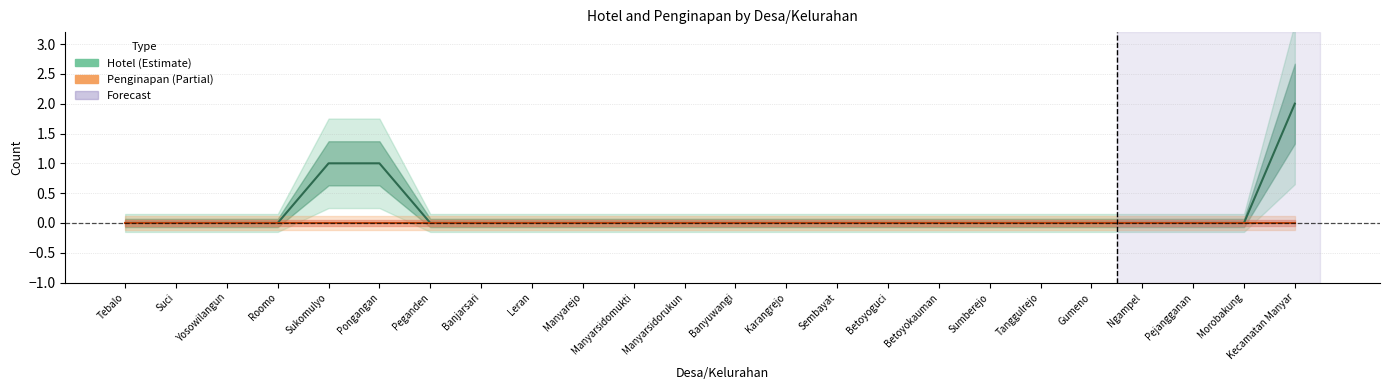

True or false: Penginapan and Hotel intersect in this chart.

False